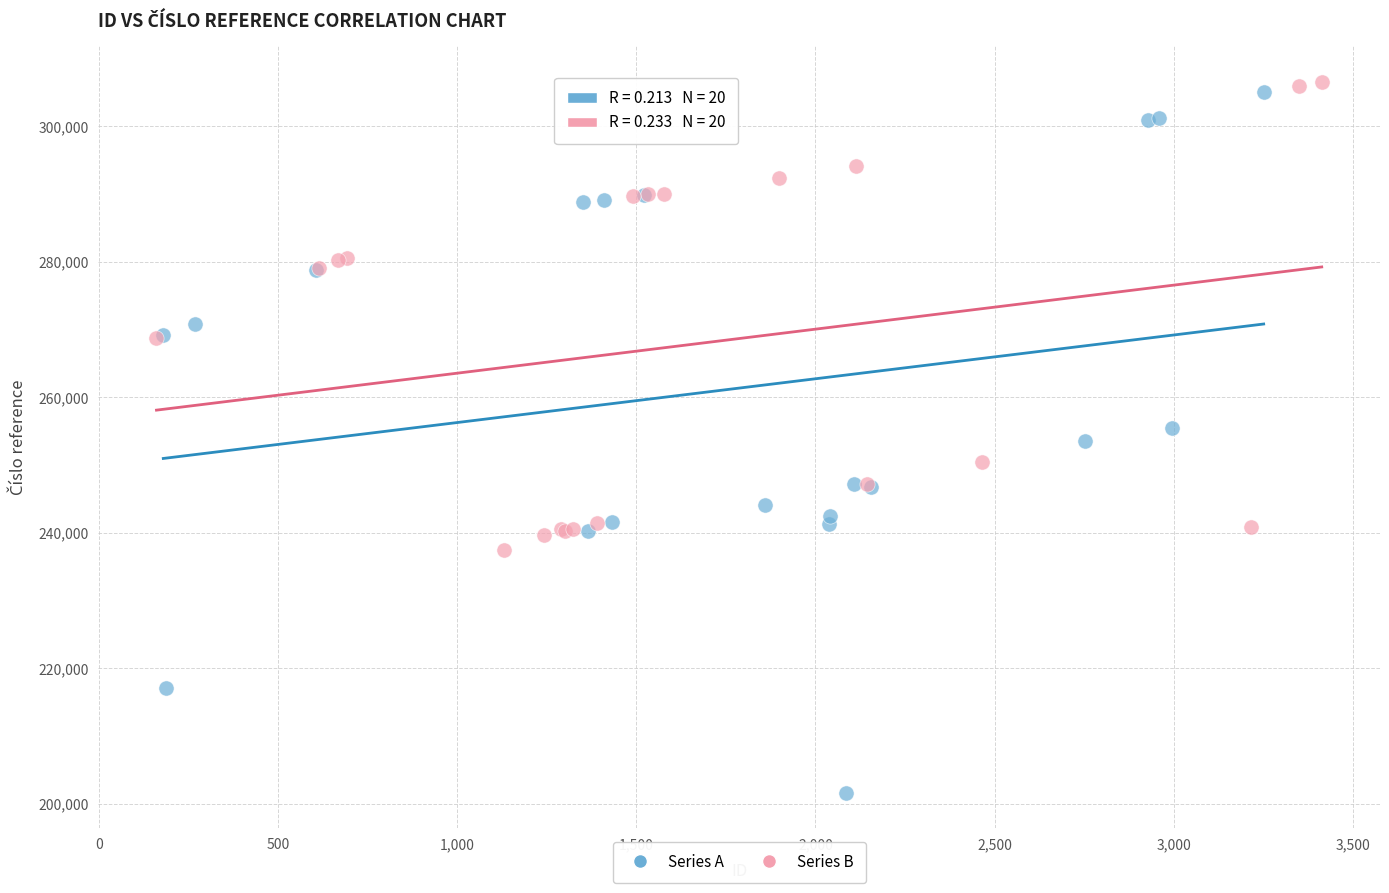

Which series has the widest spread of Y values?

Series A